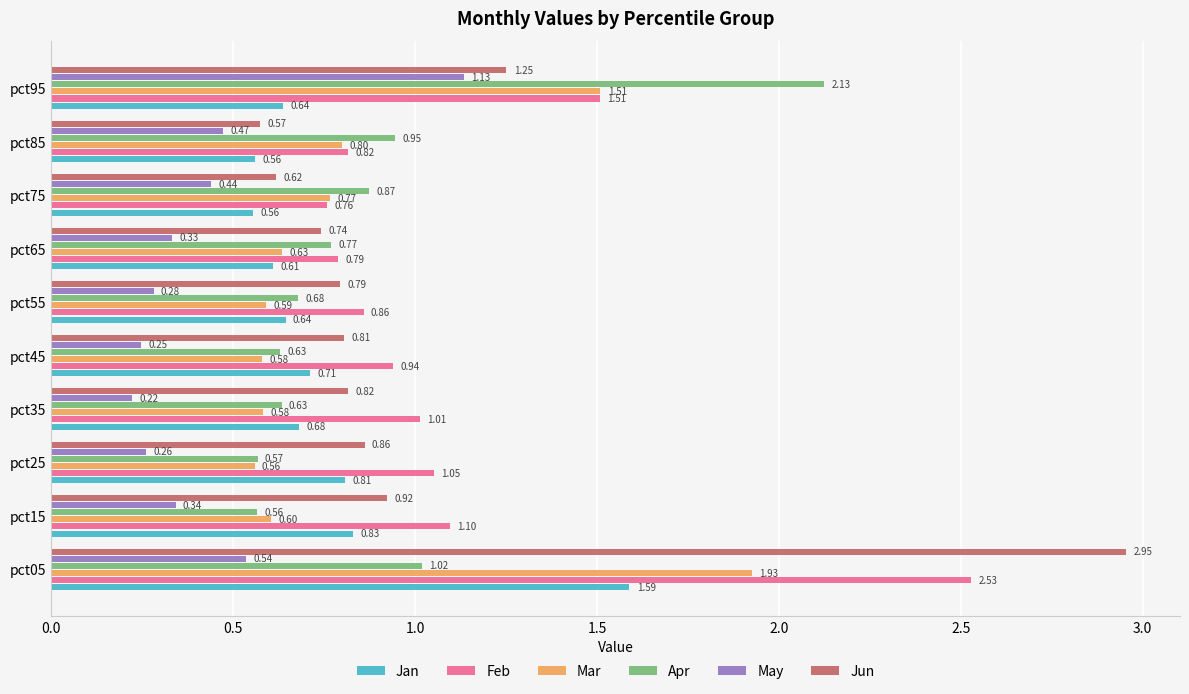

Rank the series at pct85 from highest to lowest value.

Apr, Feb, Mar, Jun, Jan, May